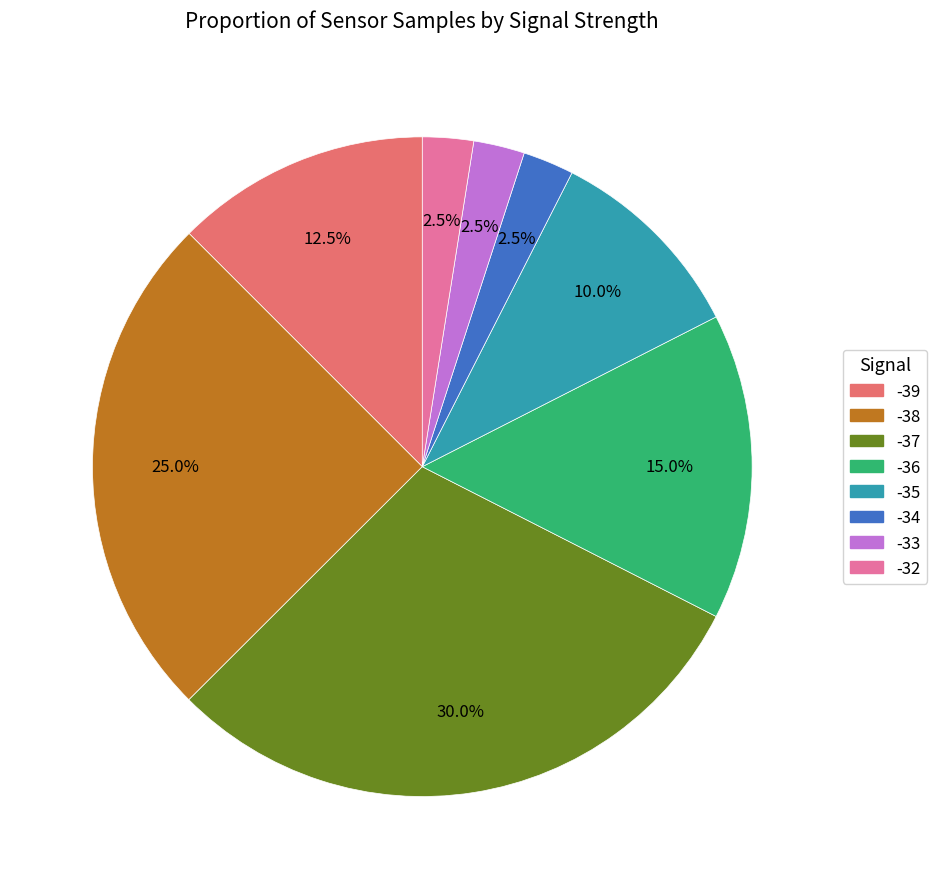

Is there a majority slice in this chart?

No